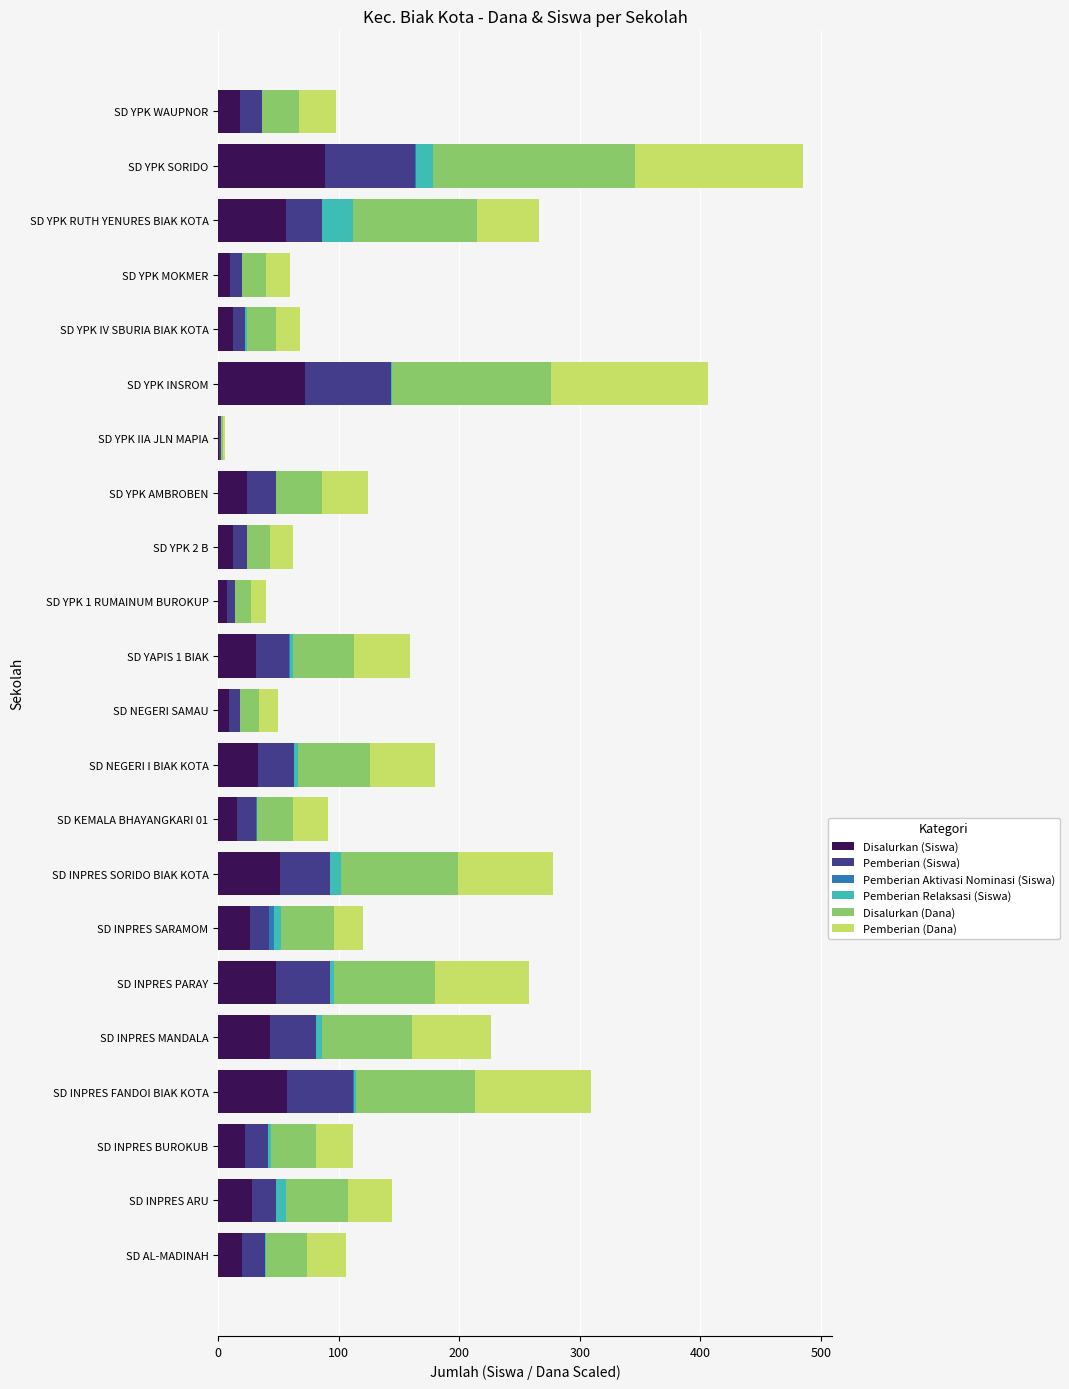

True or false: Disalurkan (Siswa) has a value of 22 at SD INPRES BUROKUB.

True